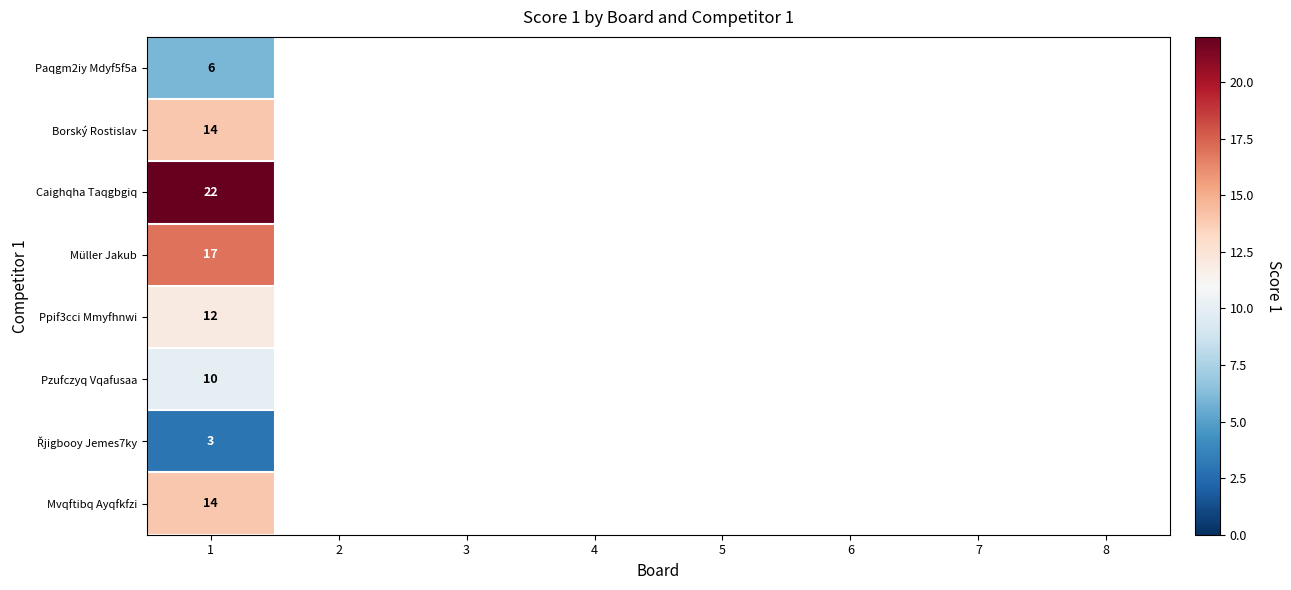

The Ppif3cci Mmyfhnwi series shows 12 at 1. True or false?

True